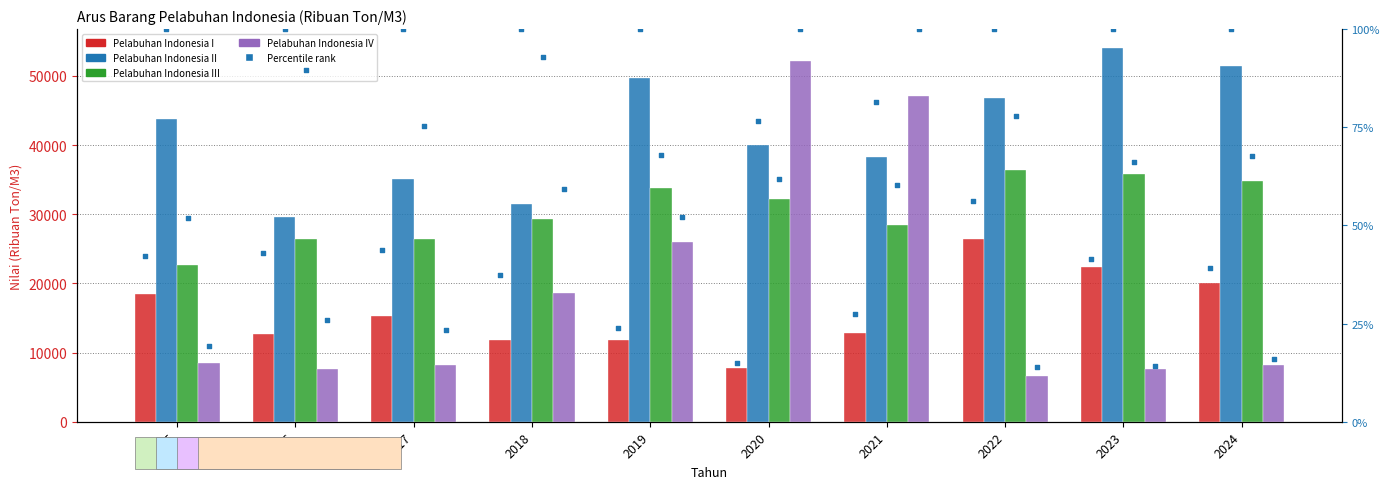

Is the value of Pelabuhan Indonesia III at 2020 greater than the value of Pelabuhan Indonesia I at 2017?

Yes